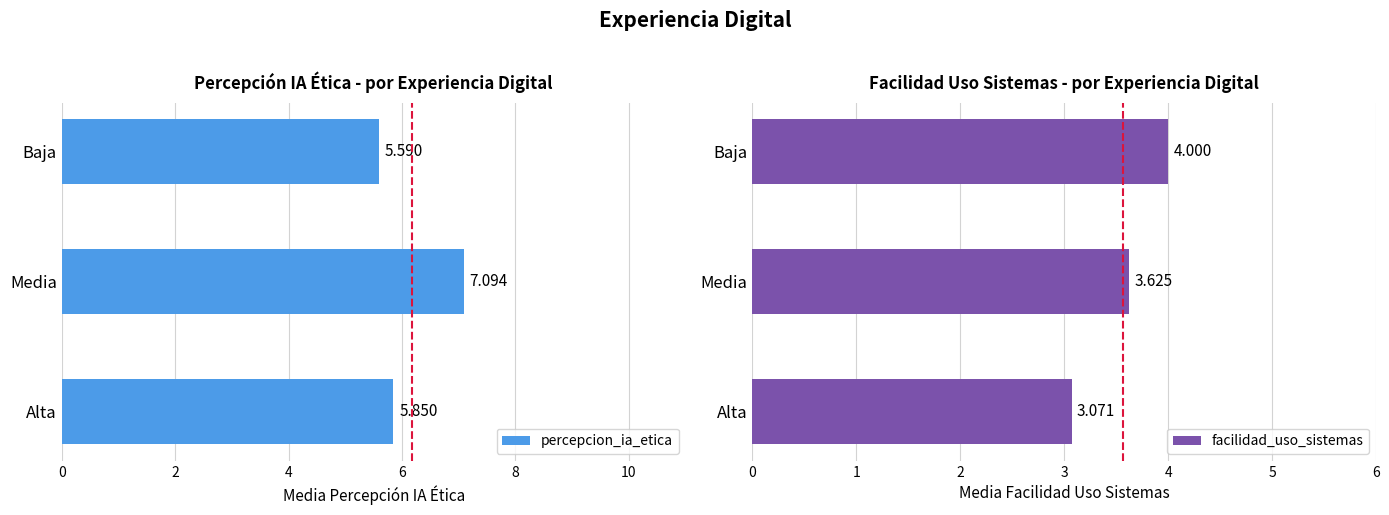

At which label is percepcion_ia_etica closest to 6?

Alta